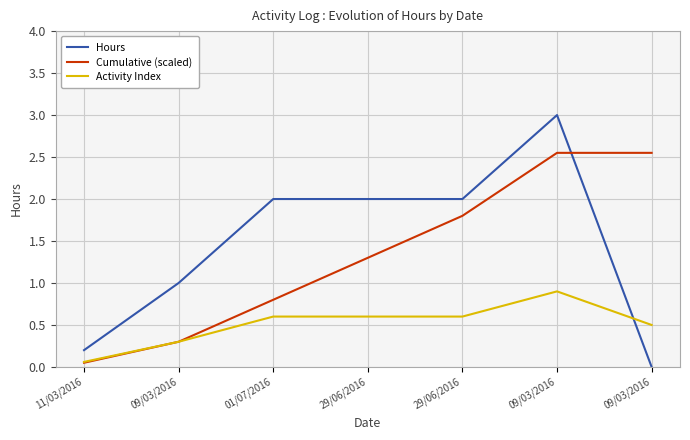

True or false: Activity Index and Cumulative (scaled) intersect in this chart.

False